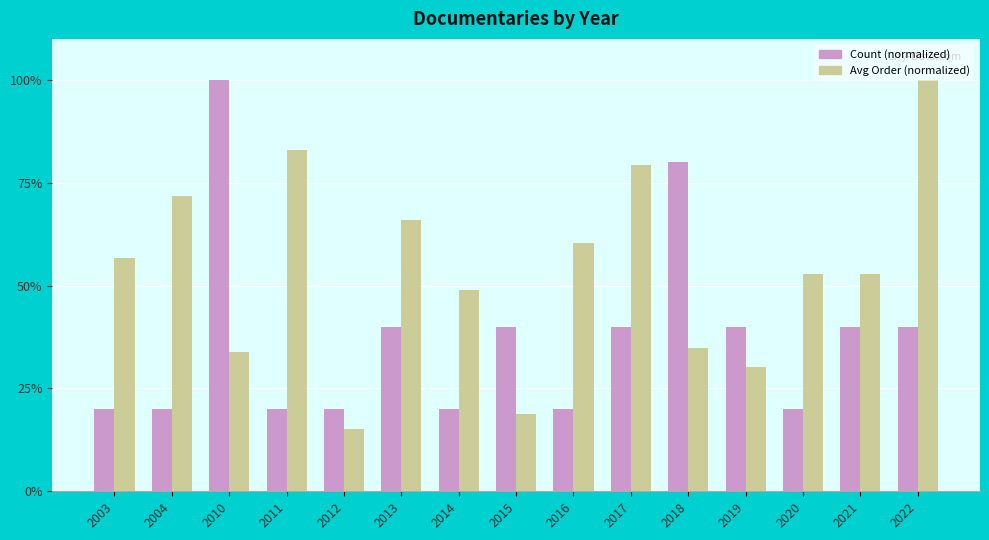

Is the value of Avg Order (normalized) at 2004 greater than the value of Count (normalized) at 2018?

No